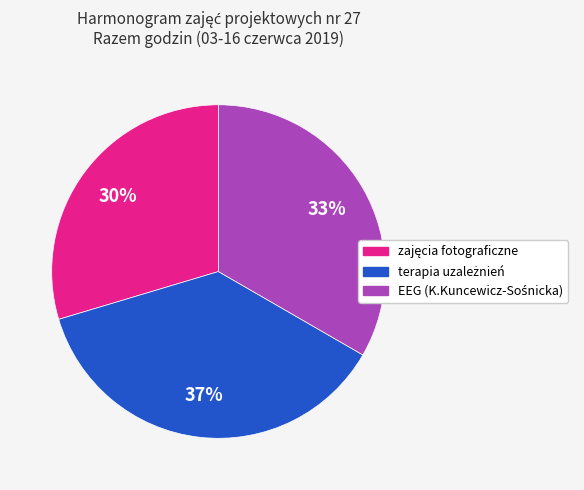

Is there any slice that represents more than half of the pie?

No